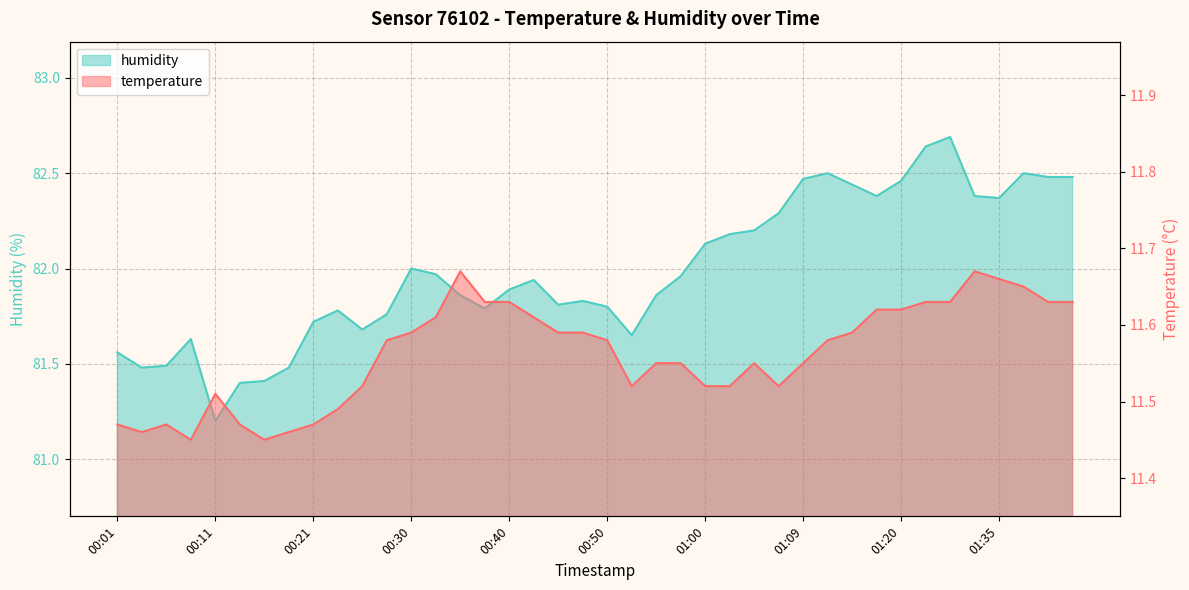

The humidity series shows 81.9 at 00:43. True or false?

True